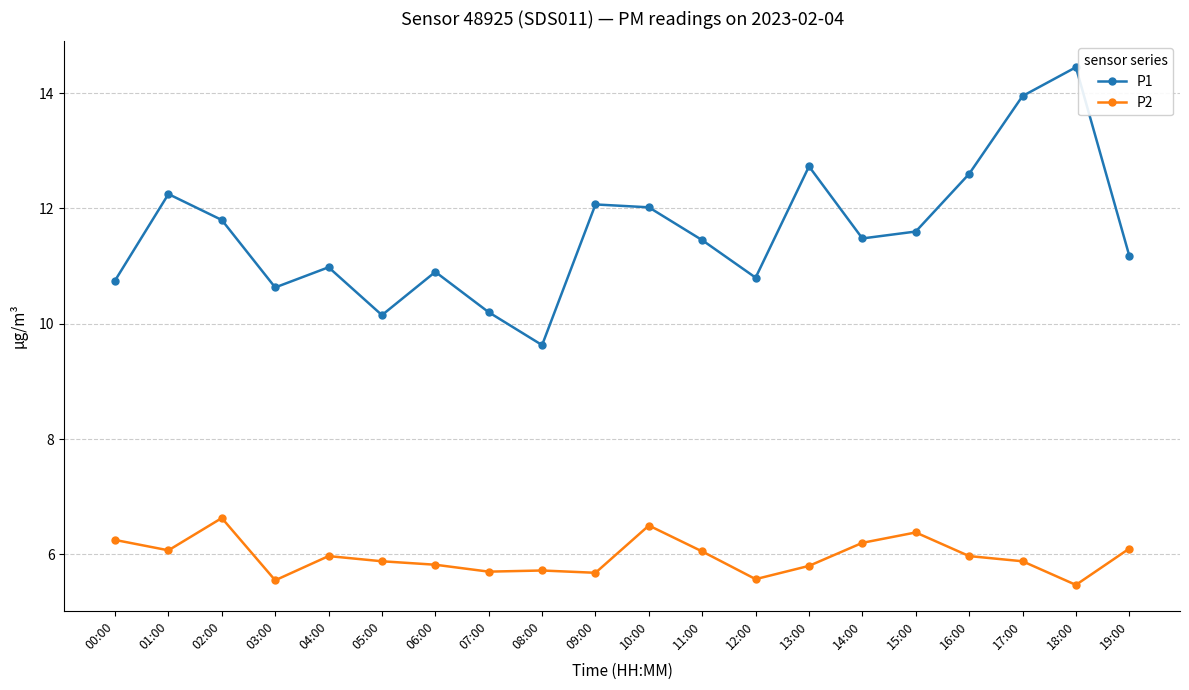

How many categories are shown in the chart?

20